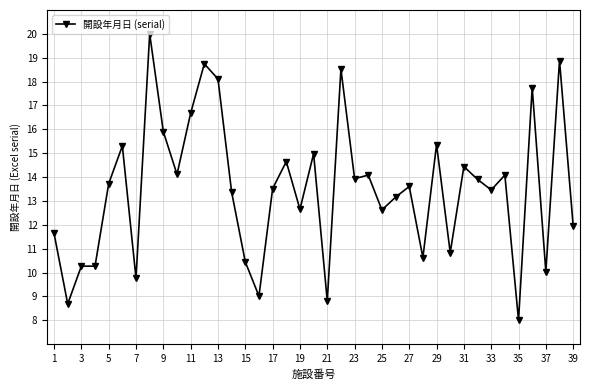

Count the number of data series in this chart.

1